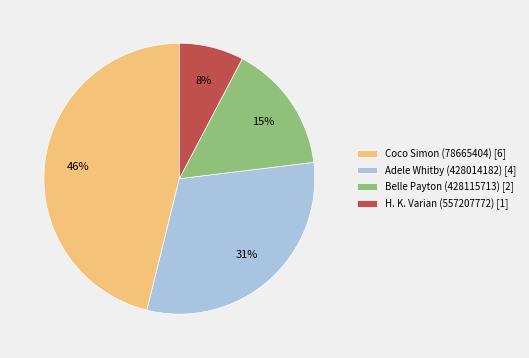

What is the largest slice in the pie chart?

Coco Simon (78665404) [6]